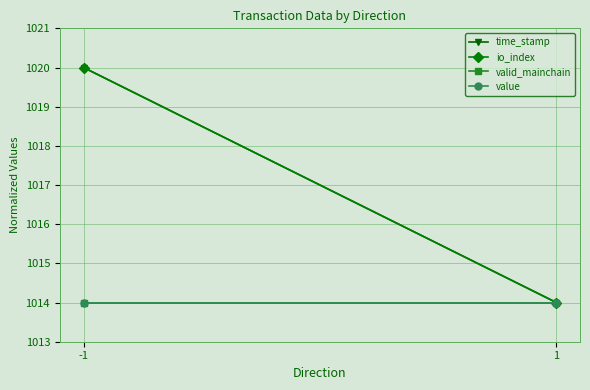

Is the value of valid_mainchain at -1 greater than the value of time_stamp at -1?

No